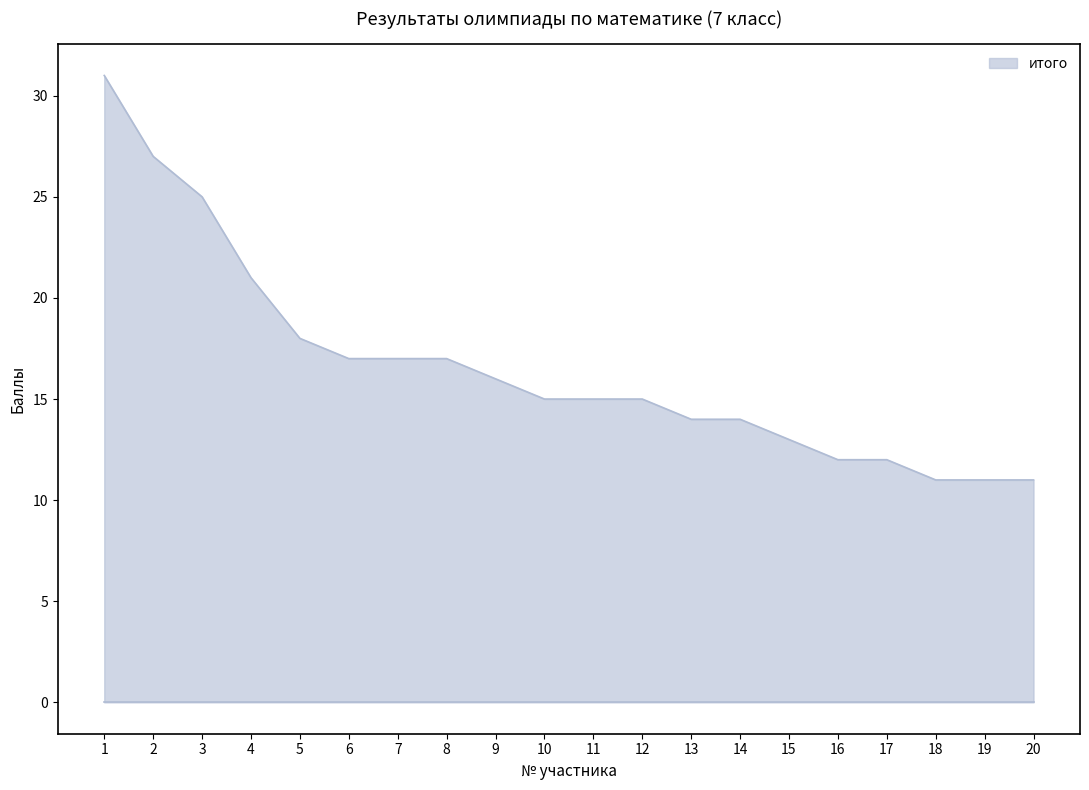

Which has a higher value, 20 or 1?

1